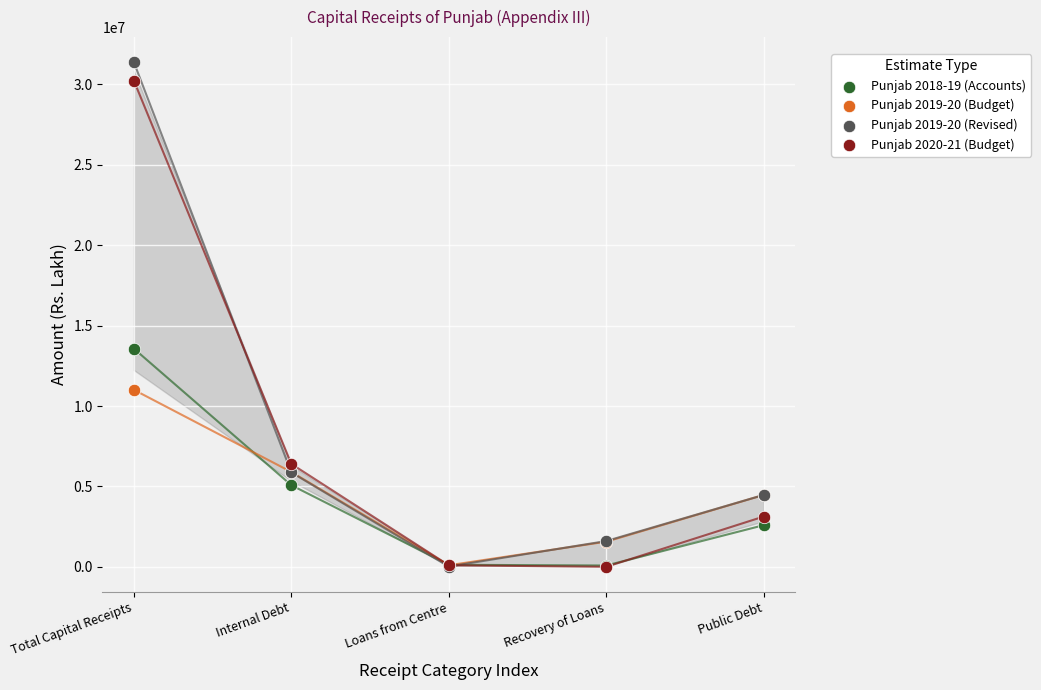

Which series has the widest spread of Y values?

Punjab 2019-20 (Revised)